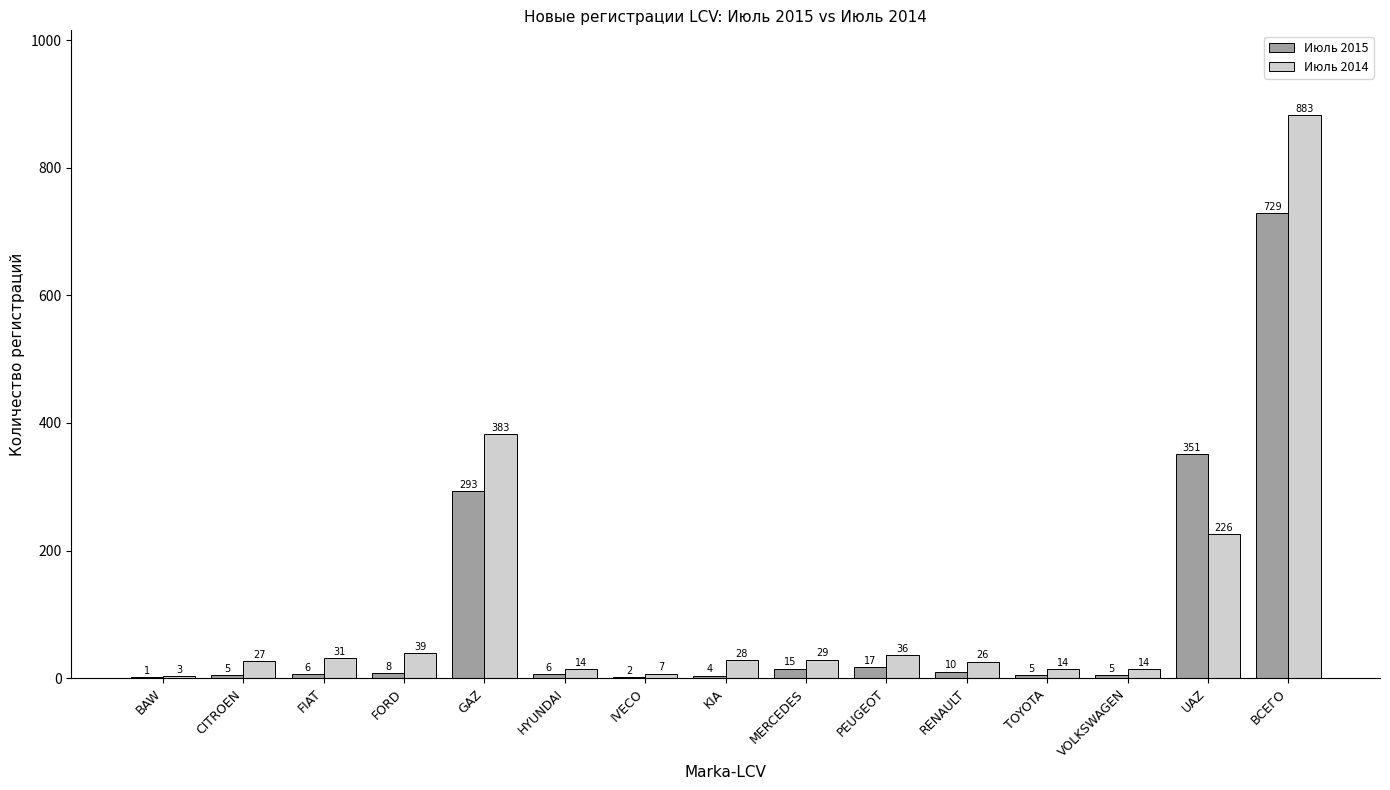

What is the spread (max minus min) of values at IVECO?

5